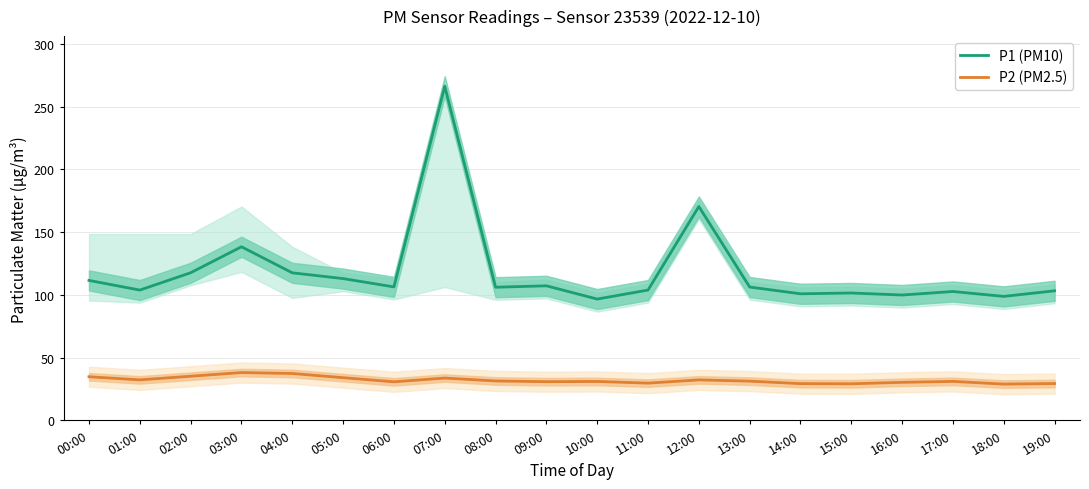

What is the smallest value displayed?

29.0